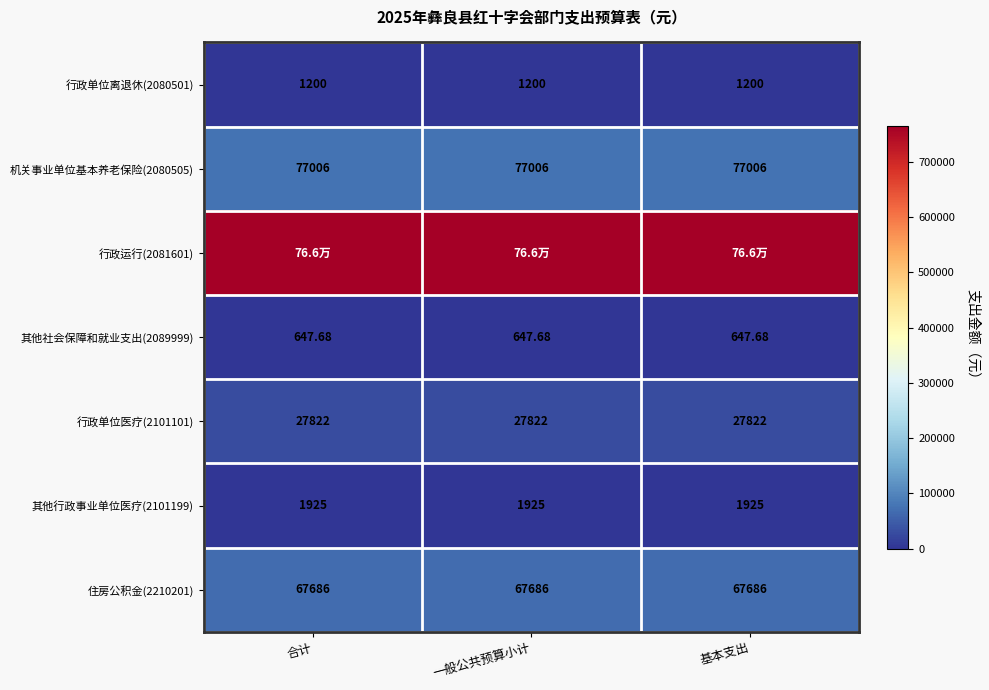

The 住房公积金(2210201) series shows 103230.6 at 基本支出. True or false?

False